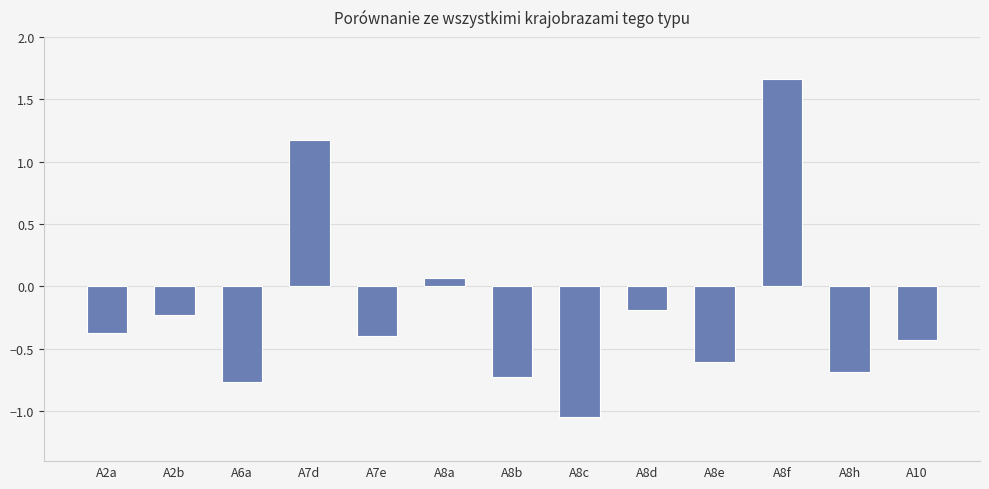

What is the difference between the second highest and second lowest values?

1.9